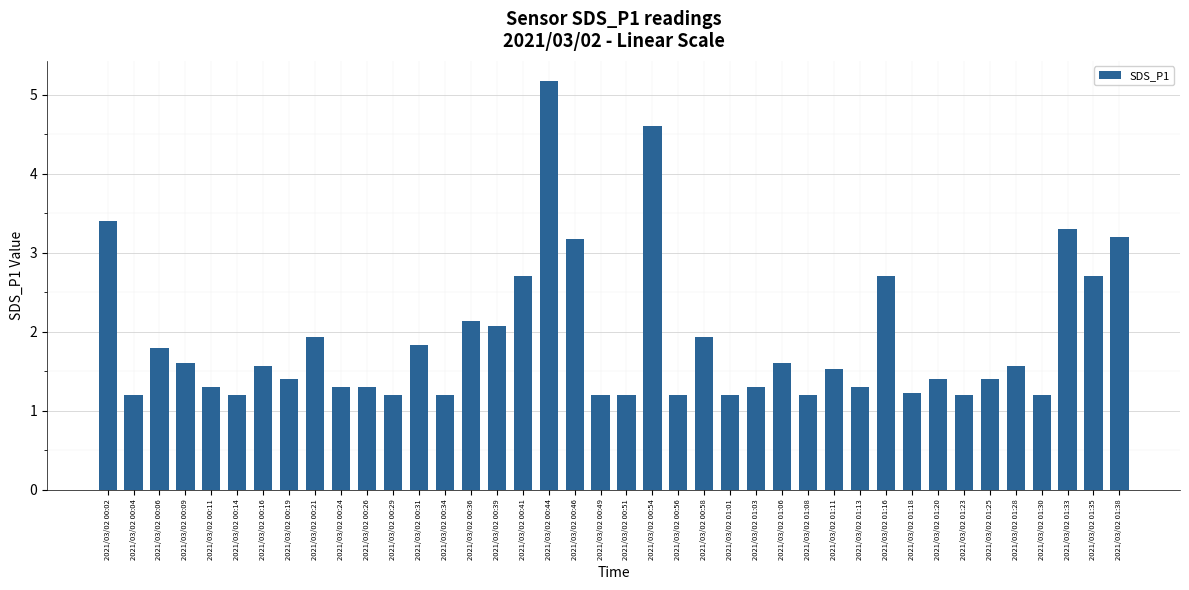

Which has a higher value, 2021/03/02 00:39 or 2021/03/02 01:01?

2021/03/02 00:39